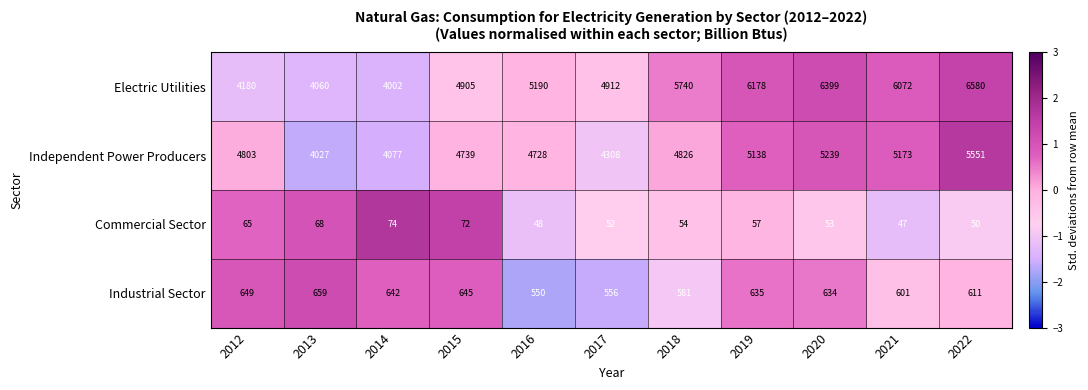

Which series has the largest total across all categories?

Electric Utilities